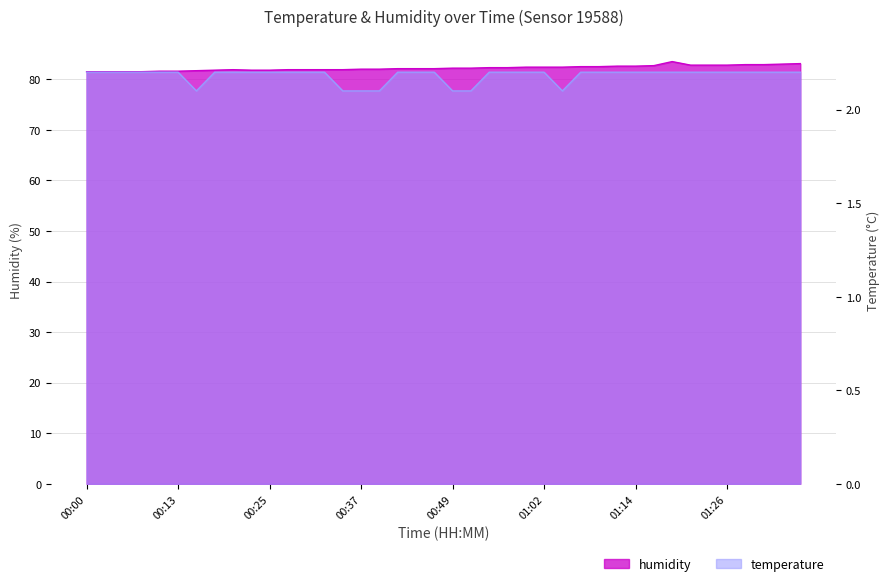

Which label corresponds to the smallest value in the chart?

00:15